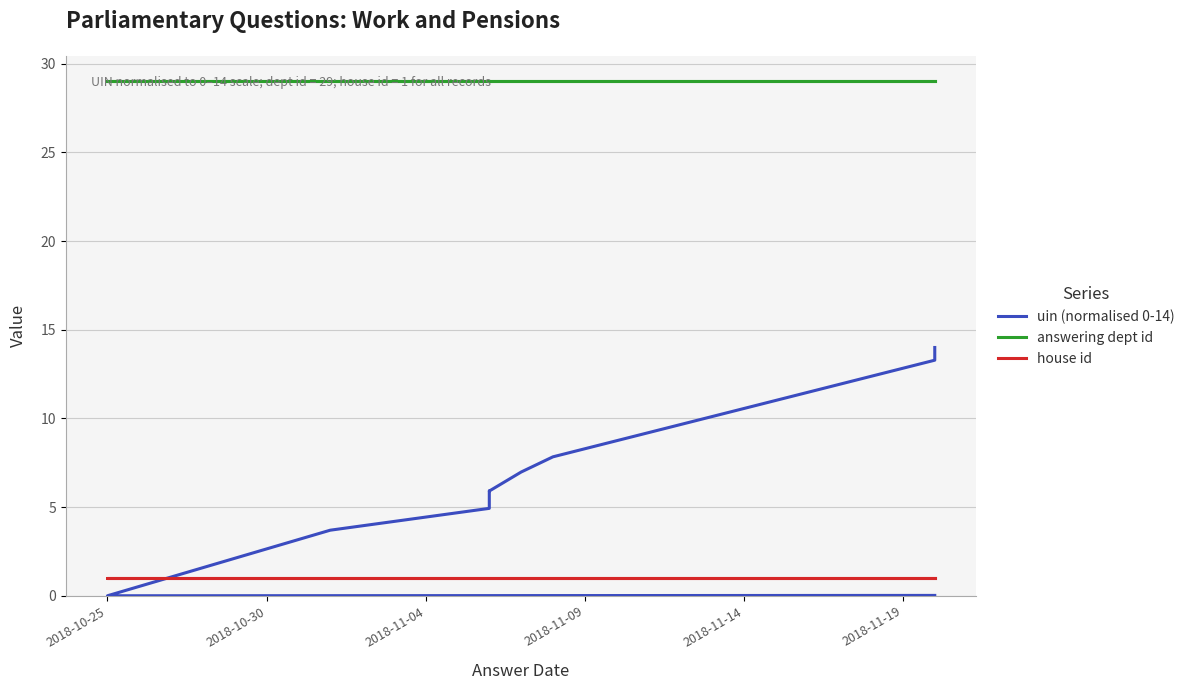

What is the difference between the second highest and second lowest values in the uin (normalised 0-14) series?

13.3